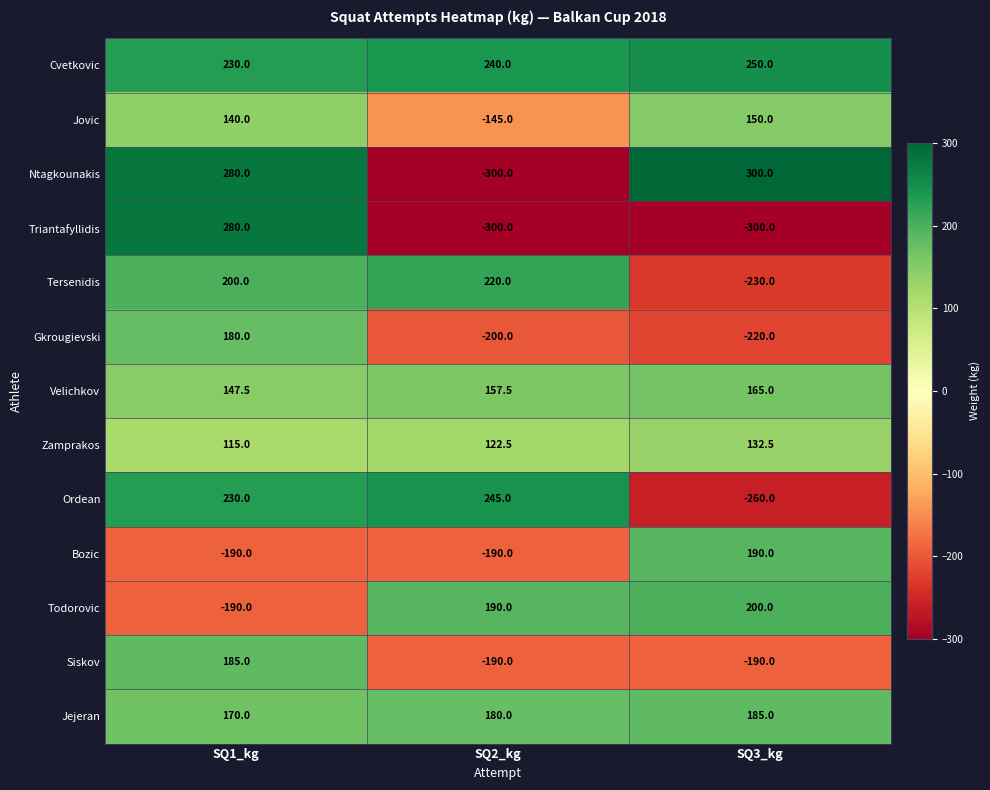

Is it true that Velichkov equals 37.9 at SQ3_kg?

False